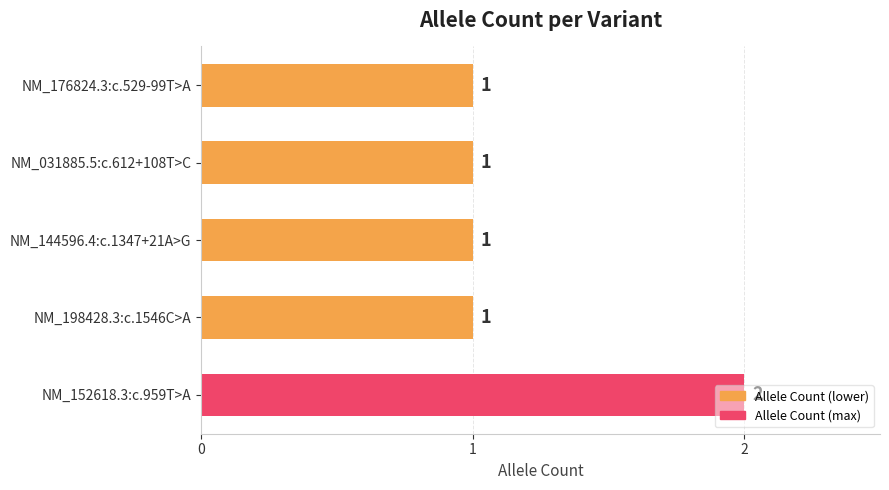

How many values are between 1 and 2?

5